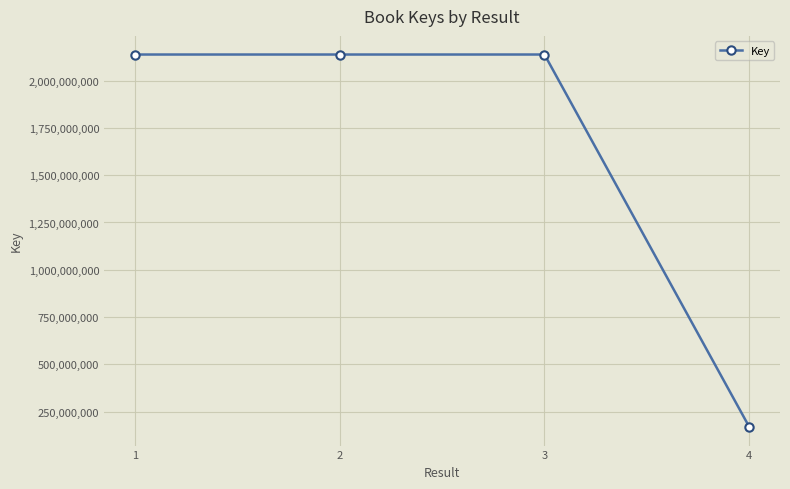

What is the maximum value shown in the chart?

2137713967